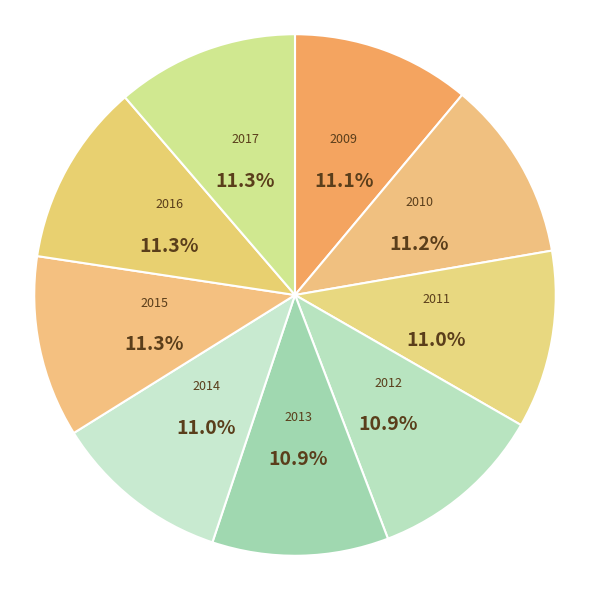

To the nearest percent, what portion does 2009 represent?

11%